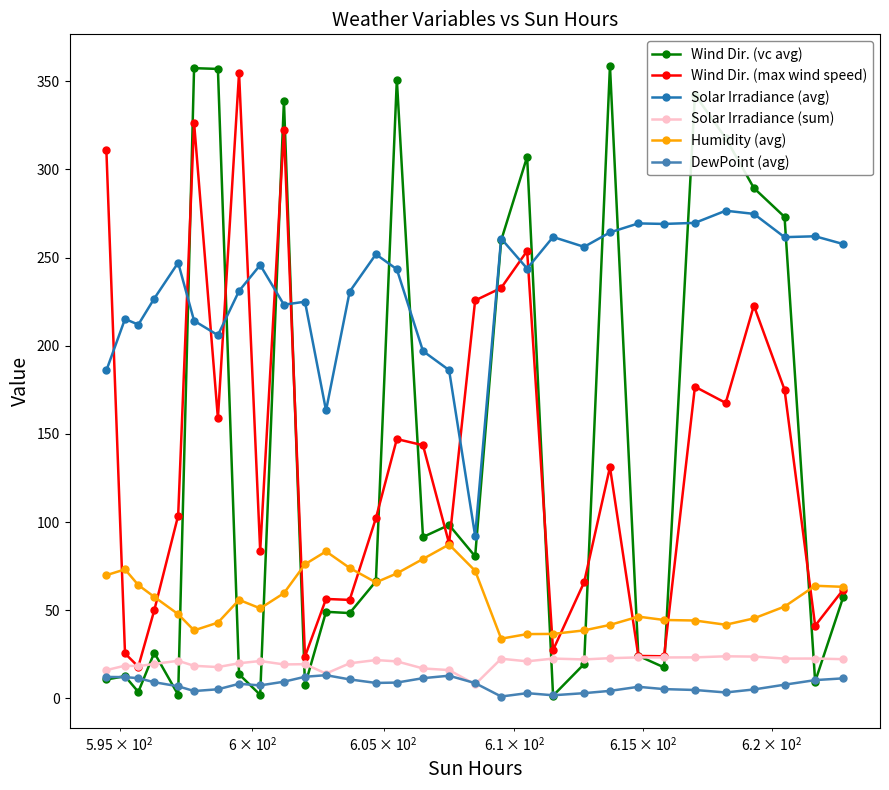

What is the value of the DewPoint (avg) point at the 13th from the left?

10.8